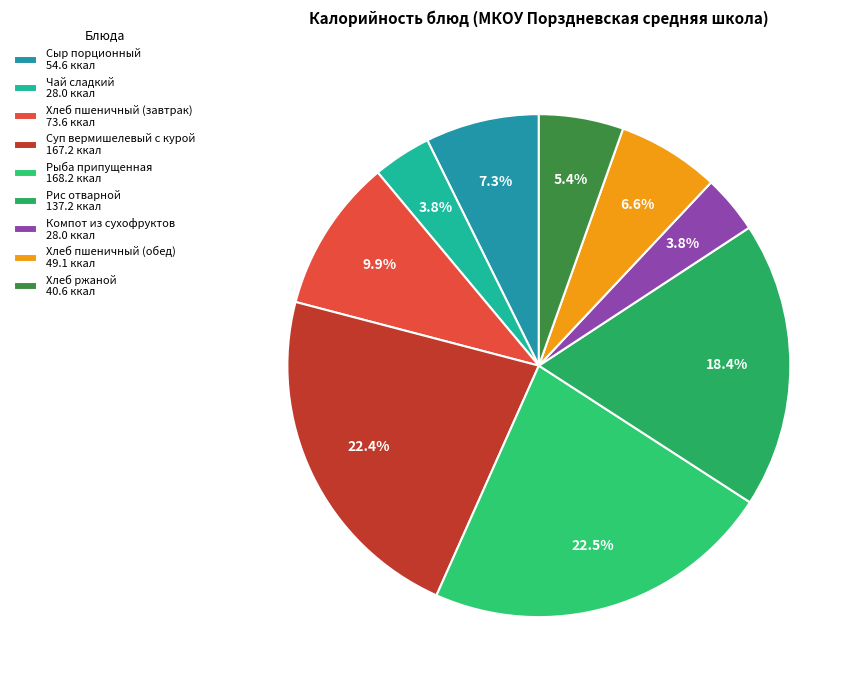

What is the ratio of the value at Рыба припущенная to the value at Рис отварной?

1.2